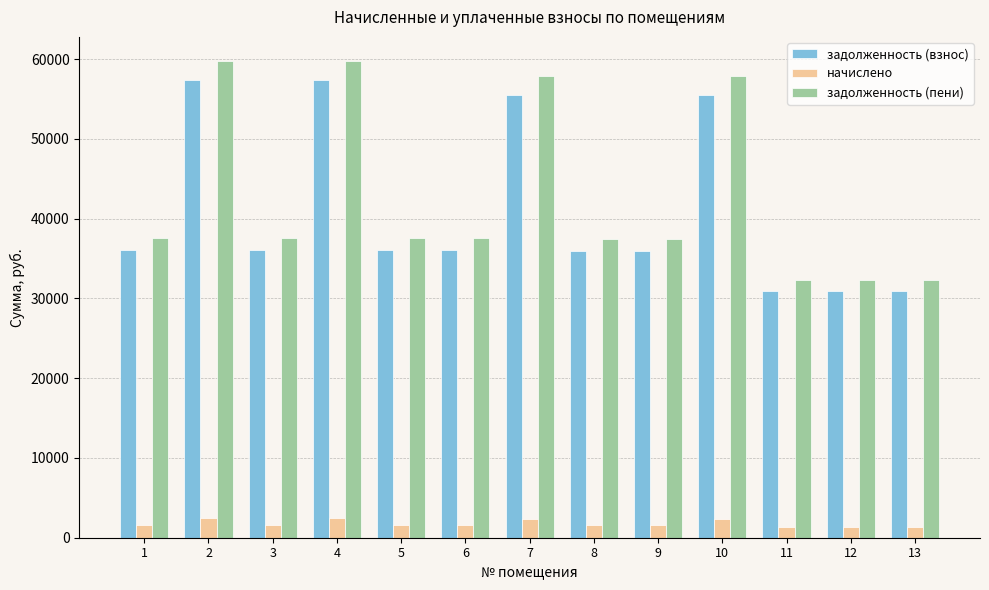

What is the difference between the highest and lowest values at 2?

57340.1